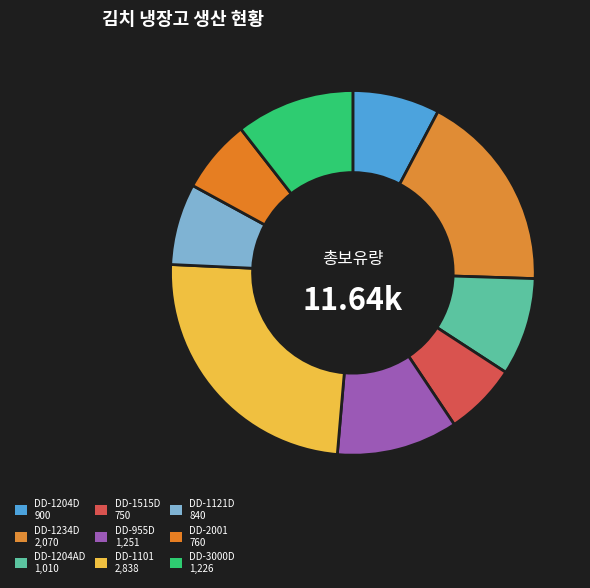

Does DD-2001 represent more than half of the total?

No